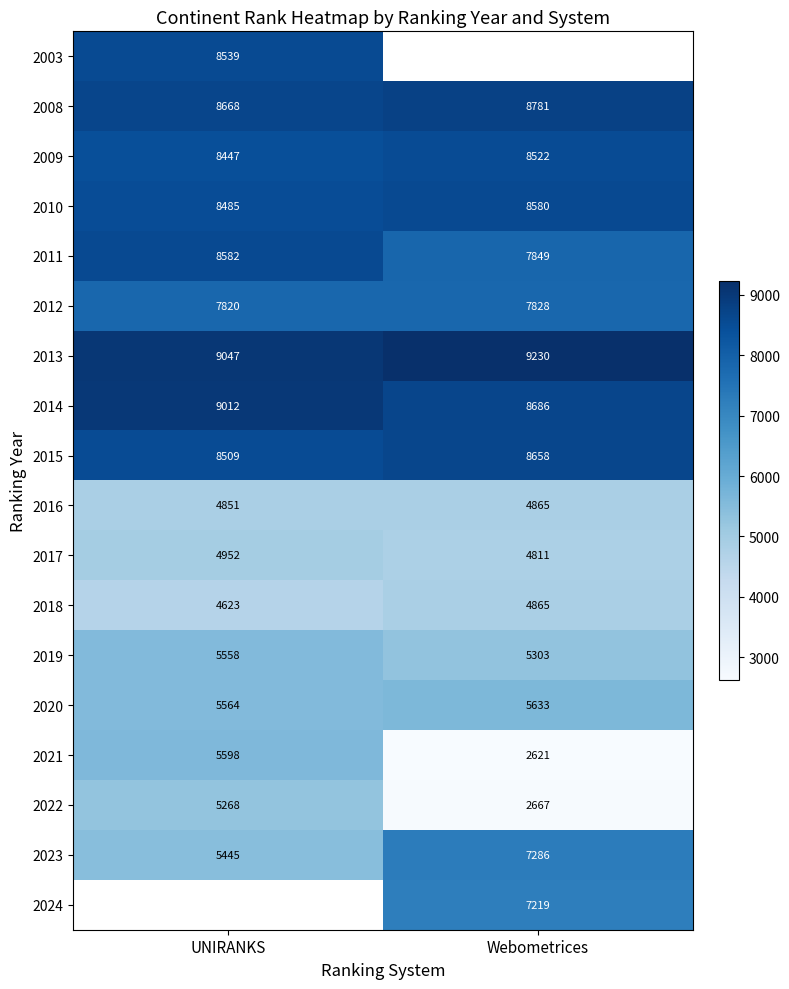

Between Webometrices and UNIRANKS, which is larger?

UNIRANKS